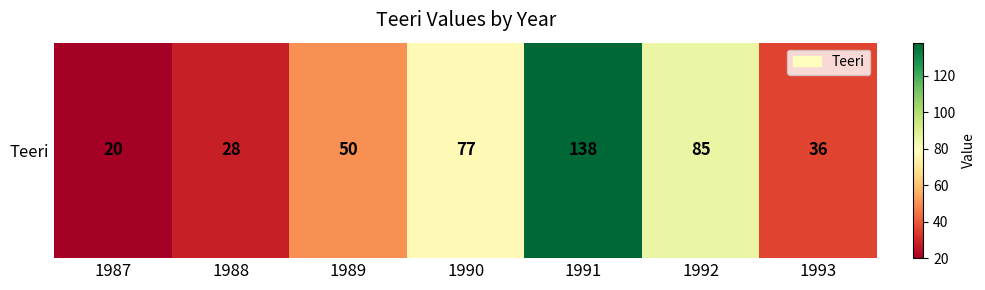

How many series are shown in this chart?

1